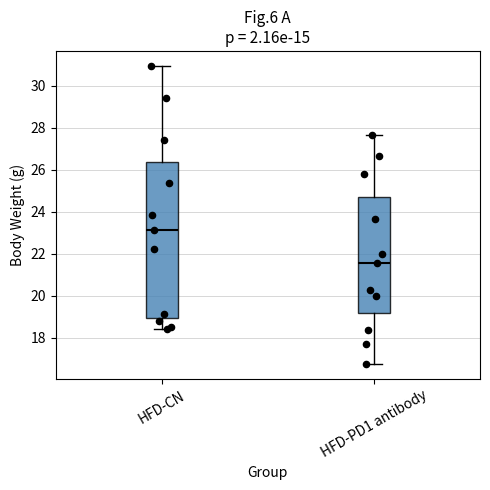

Which box has the highest median line?

HFD-CN